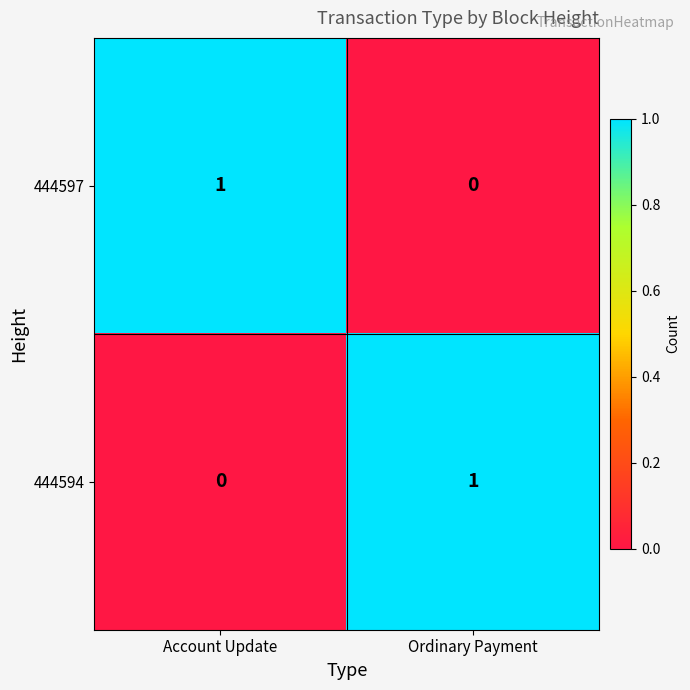

List the labels in order of 444597 value, largest first.

Account Update, Ordinary Payment